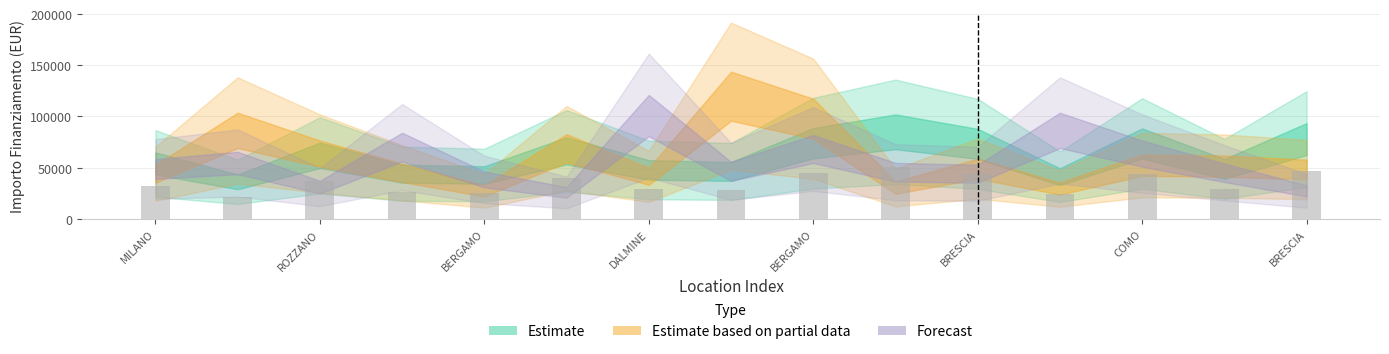

Count the number of values greater than 32486.

8